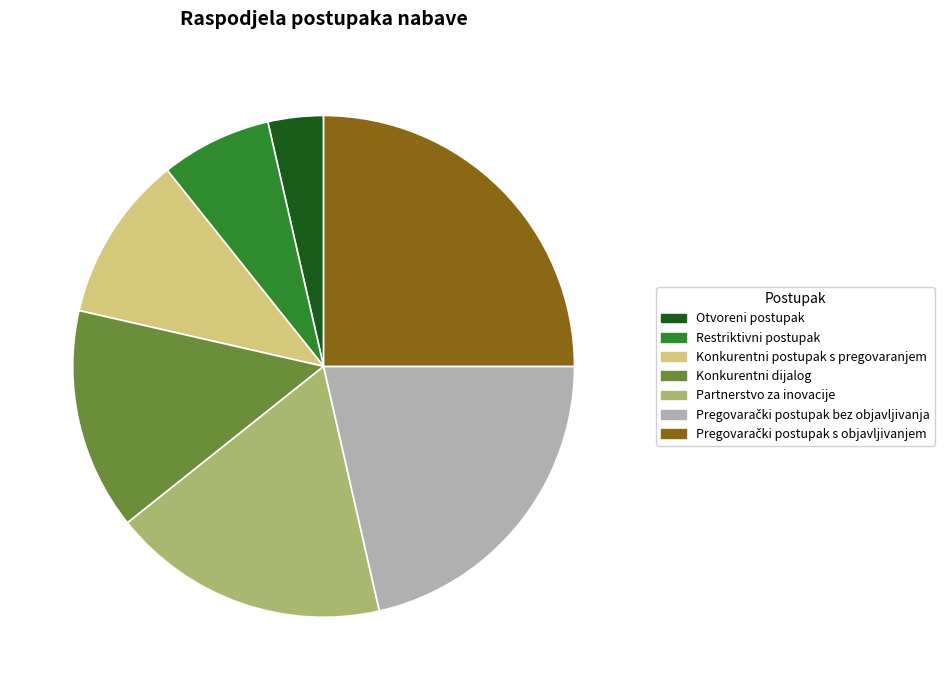

Which slice is the smallest?

Otvoreni postupak